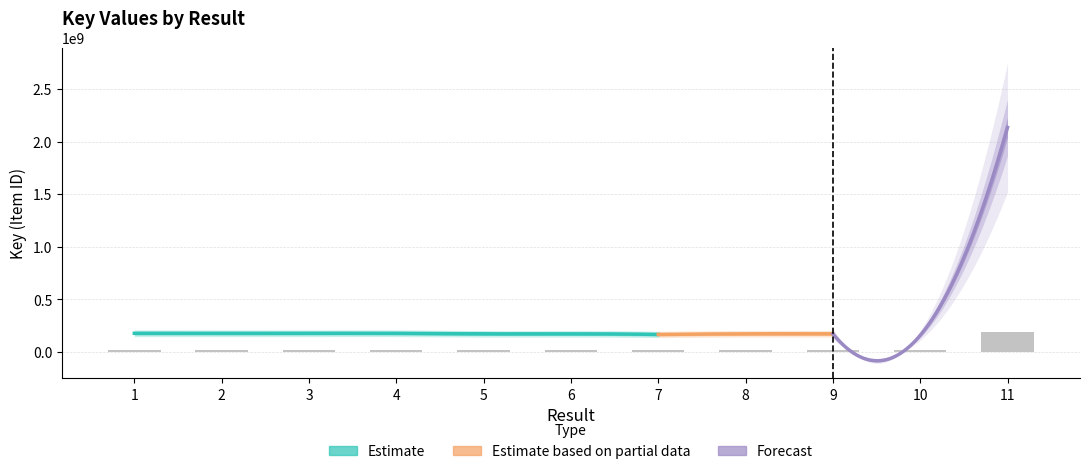

What is the ratio of the value at 9 to the value at 2?

1.0